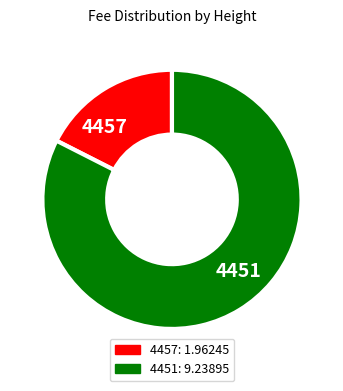

Between 4457 and 4451, which is larger?

4451